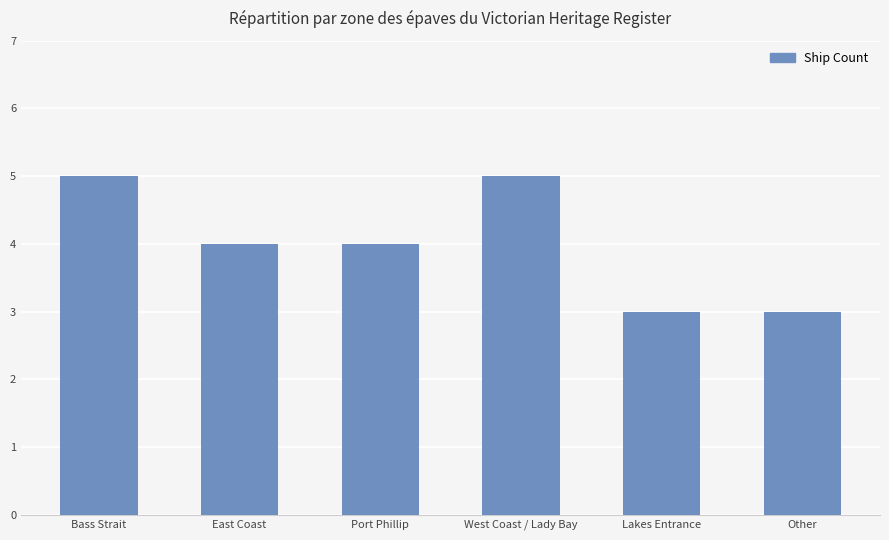

What is the greatest value displayed?

5